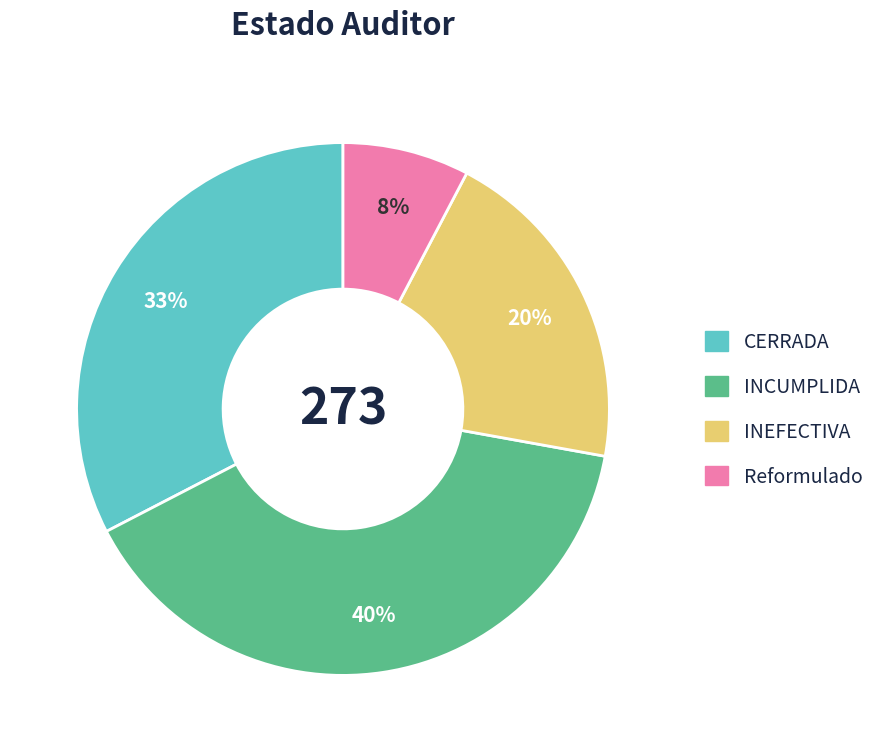

Is the sum of INCUMPLIDA and INEFECTIVA greater than half?

Yes